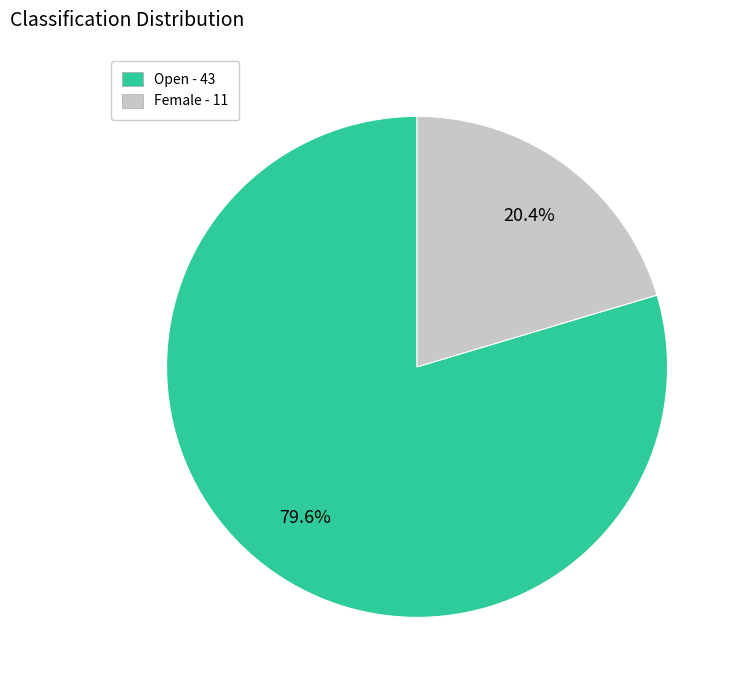

To the nearest percent, what is the average slice percentage?

50%